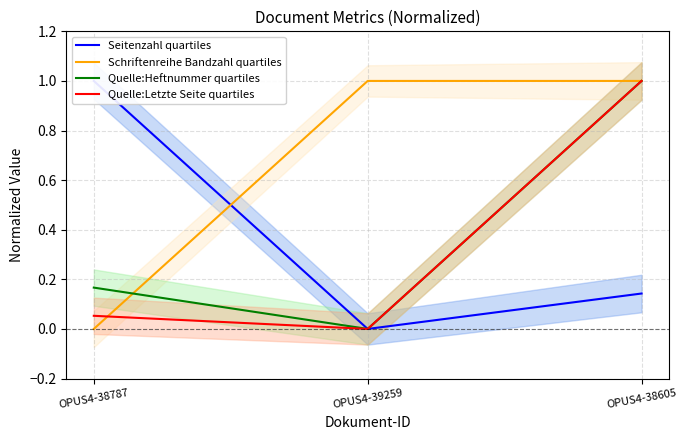

What is the difference between the maximum and minimum values in the Schriftenreihe Bandzahl quartiles series?

1.0